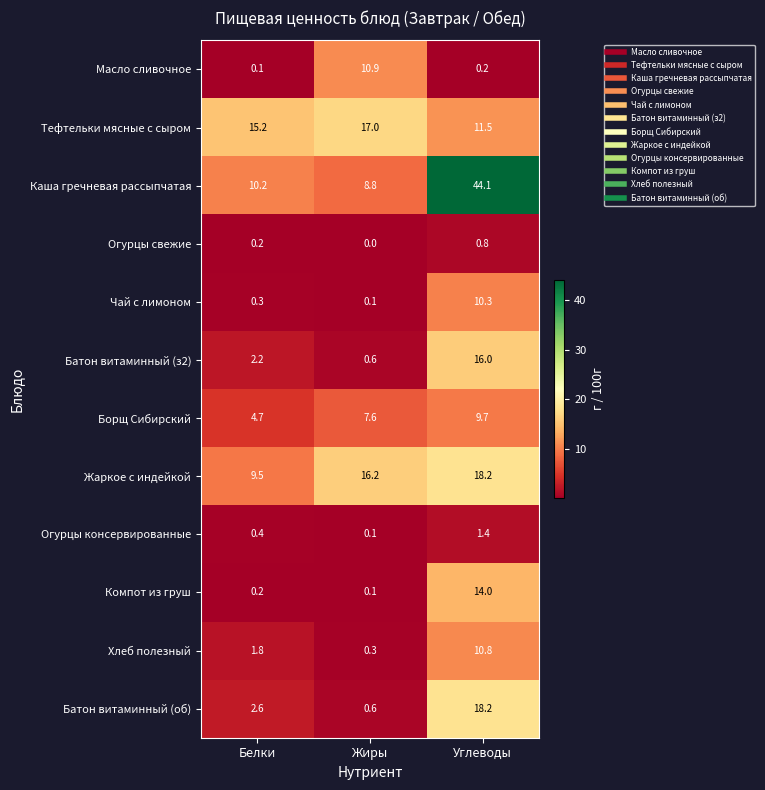

What is the difference between the maximum and second lowest values in the Батон витаминный (з2) series?

13.8